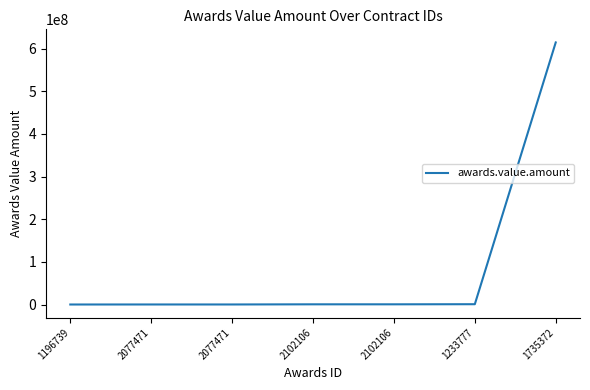

Does the chart display data point markers on the line(s)?

No